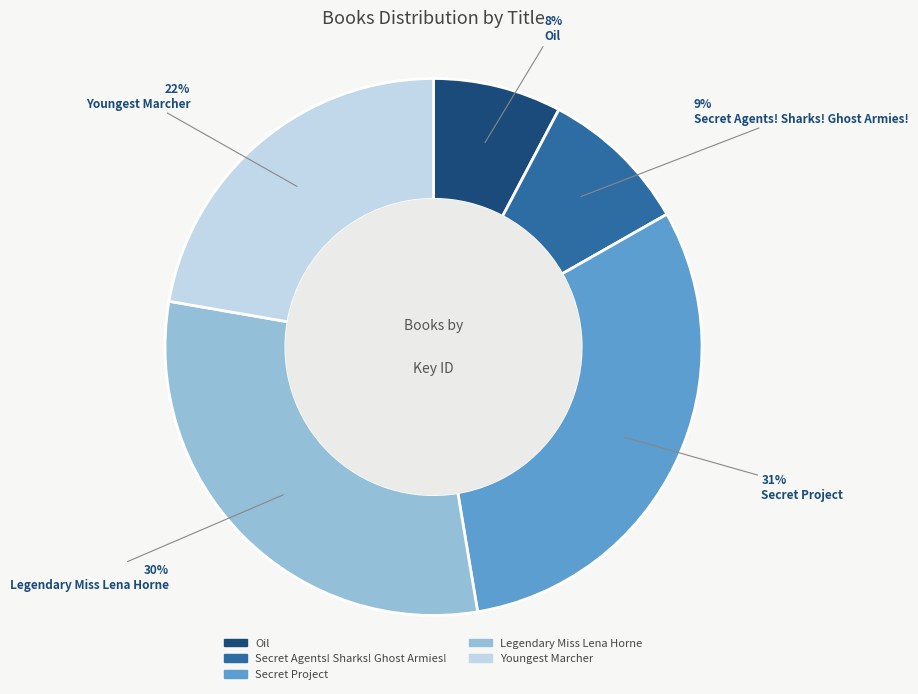

Combined, do Secret Agents! Sharks! Ghost Armies! and Secret Project account for over 50%?

No